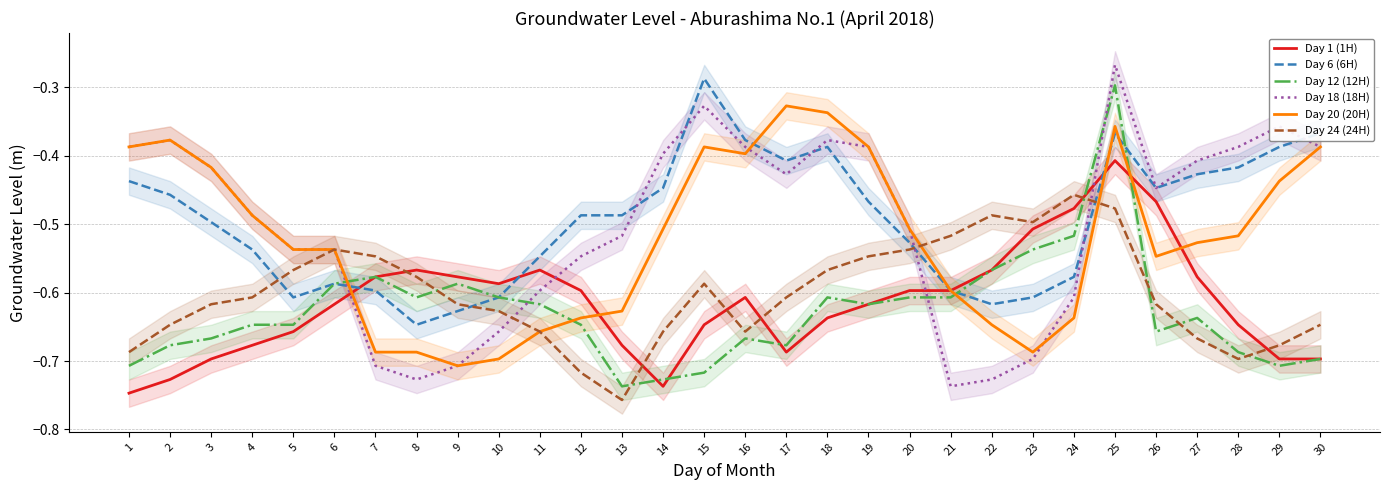

Which series has the widest spread of values?

Day 18 (18H)